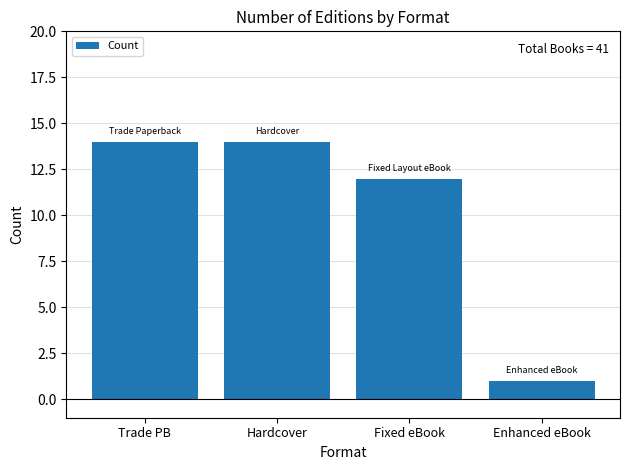

Reading left to right, what are all the values shown in this chart?

14	14	12	1